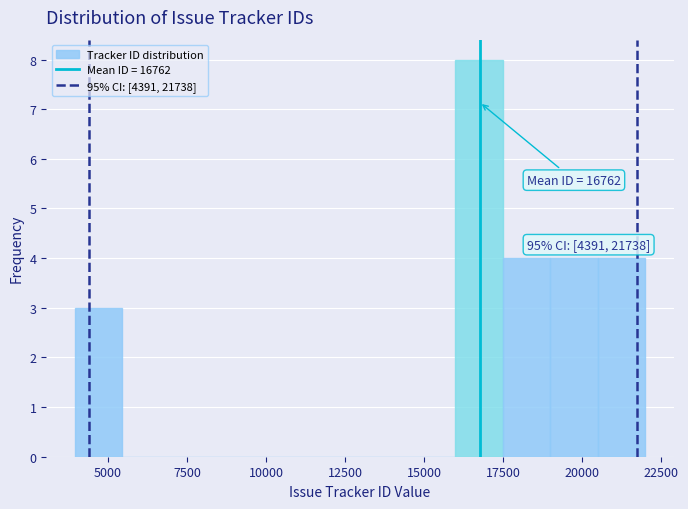

Around what value on the x-axis is the tallest bar? Give the approximate position of its centre, as read against the axis.

16500